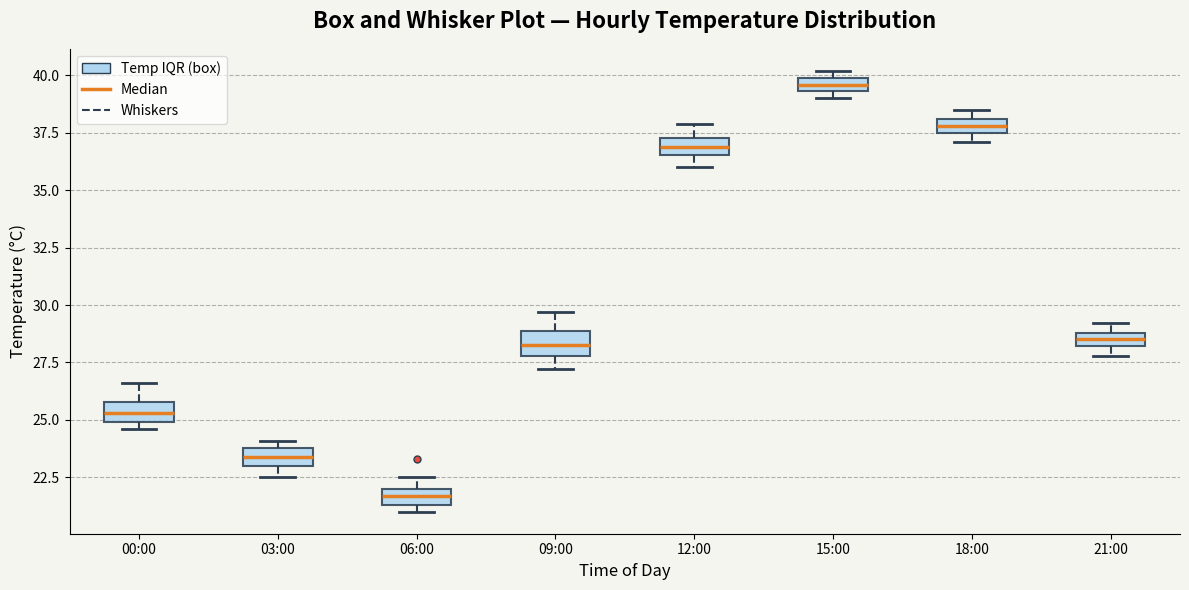

Where is the upper edge of the box for 15:00 on the y-axis? The values are not printed on the chart, so give them approximately, as read against the axis.

40.0